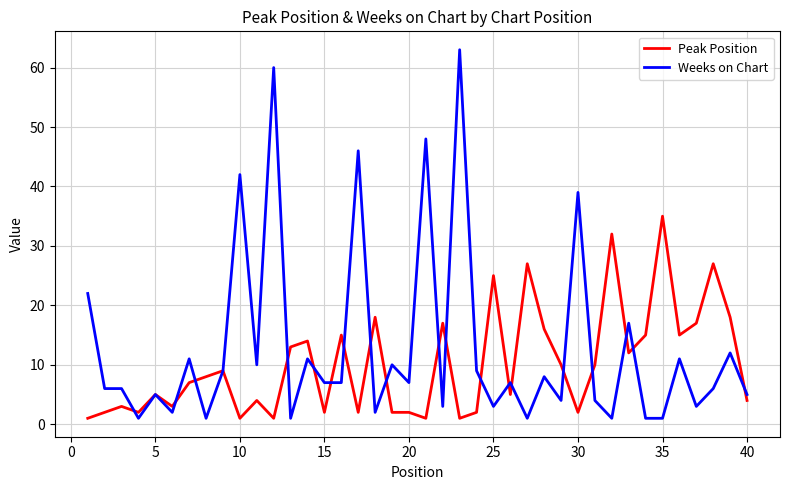

What is the maximum value for Peak Position?

35